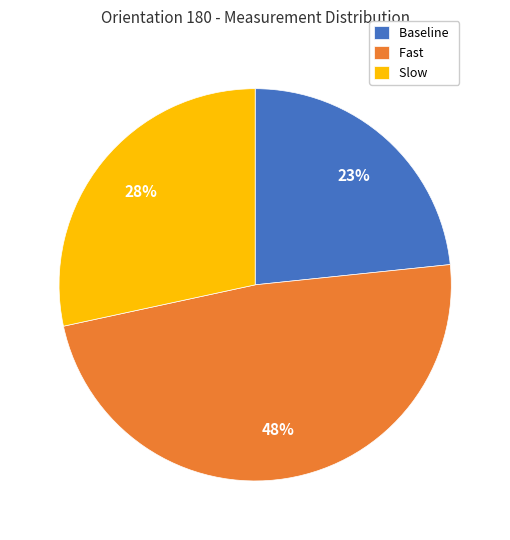

Do Baseline and Fast together represent more than half of the pie?

Yes